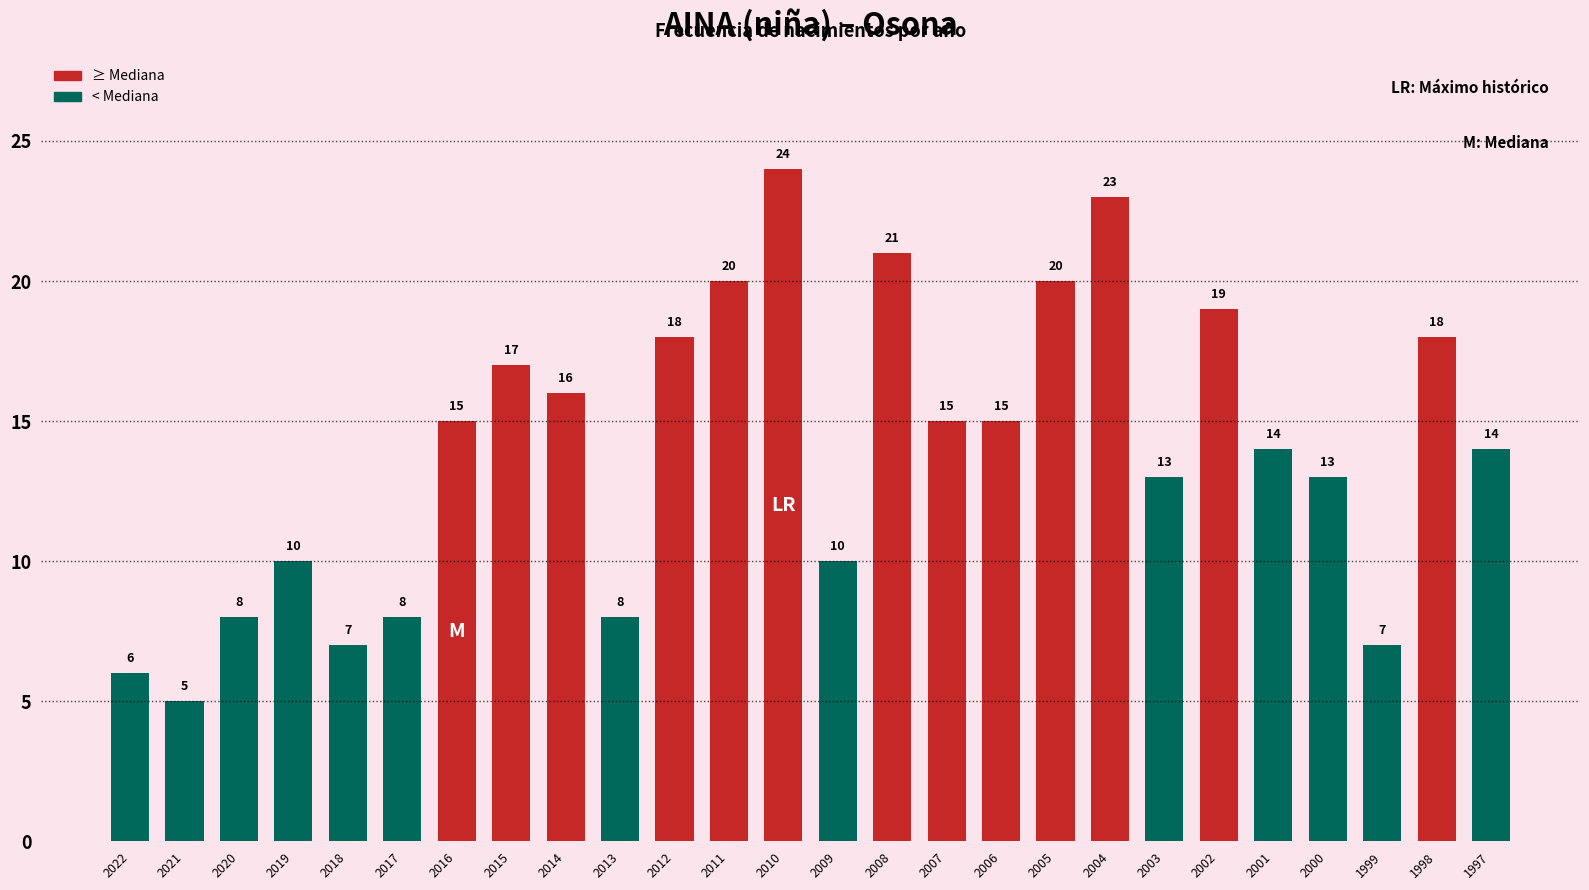

Are the bars grouped side by side (vs. stacked)?

Yes